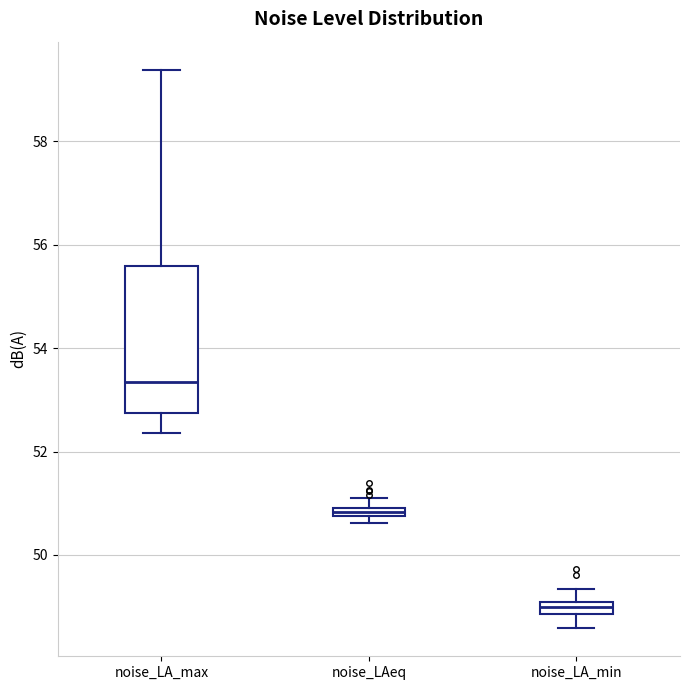

Which box's median line is the lowest?

noise_LA_min